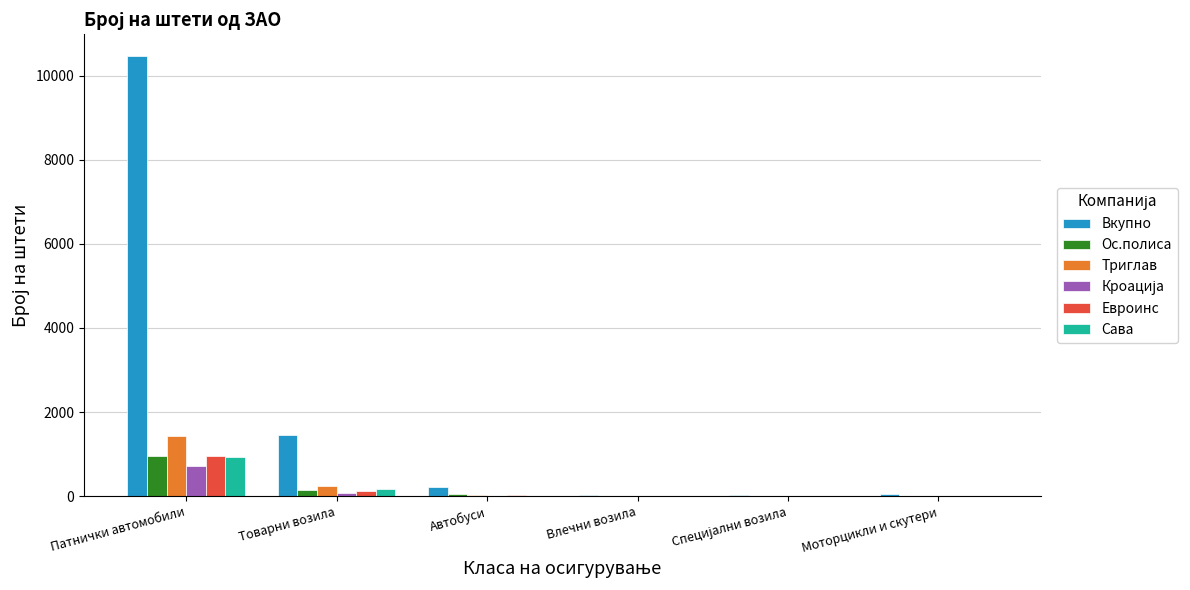

Which category has the highest value in the Триглав series?

Патнички автомобили